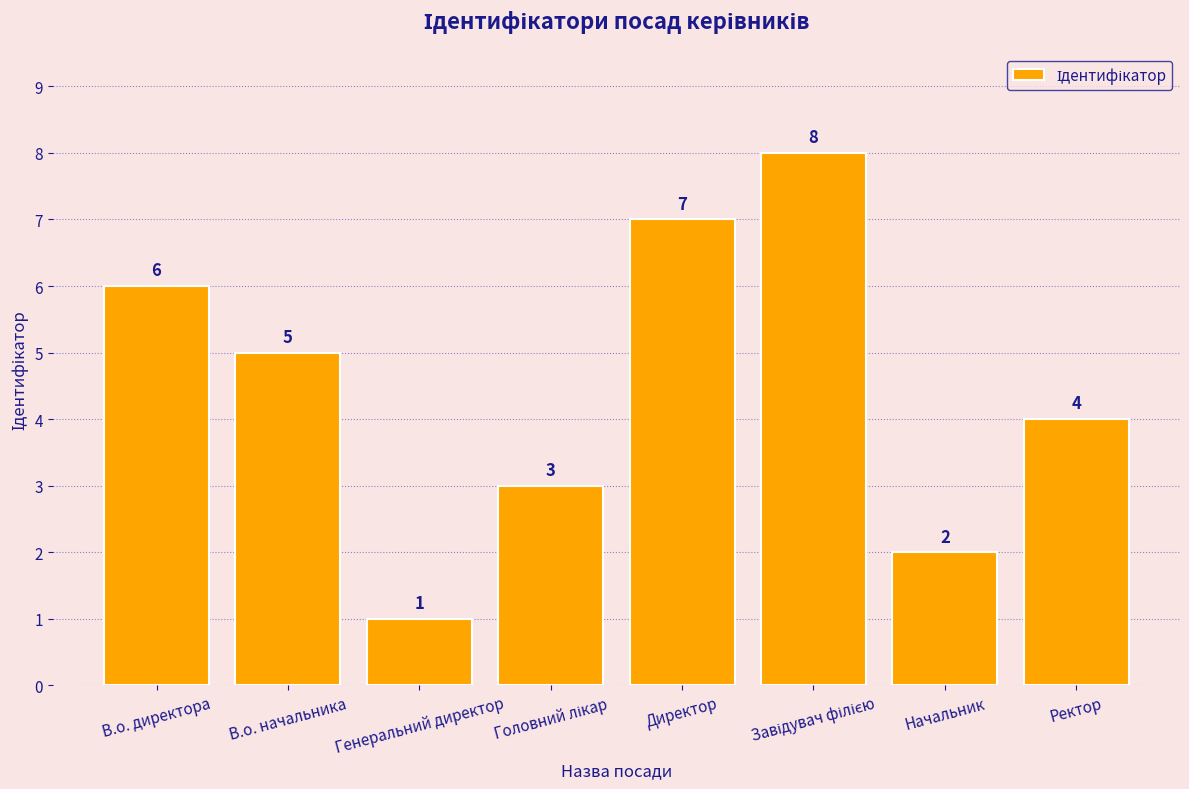

Which has a higher value, В.о. начальника or Генеральний директор?

В.о. начальника